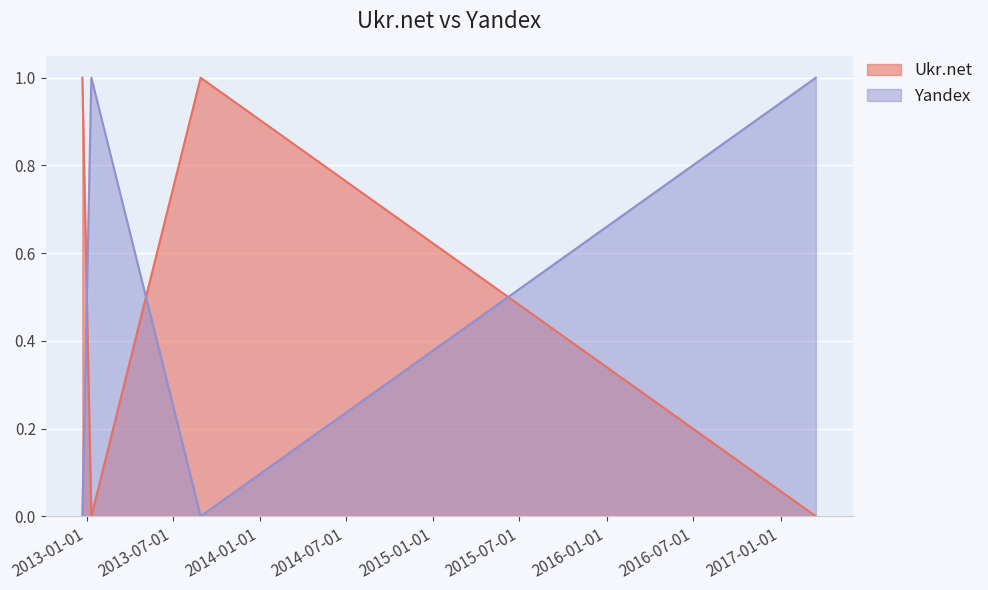

How many lines are shown in the chart?

2